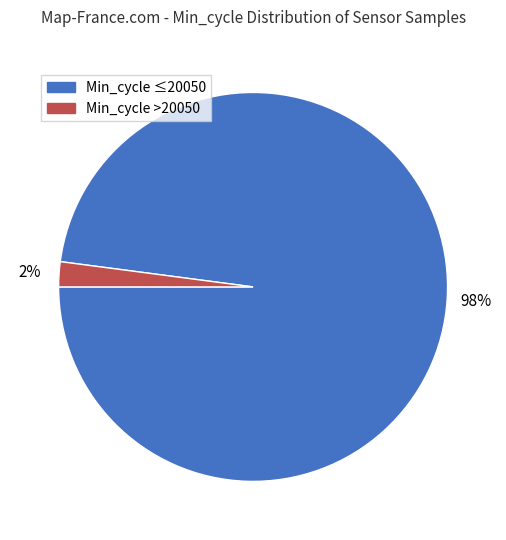

How many slices are in this pie chart?

2